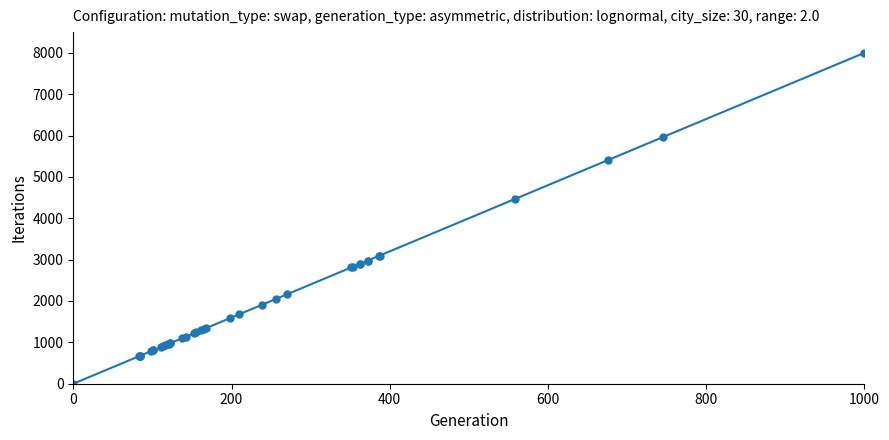

Count the number of data series in this chart.

1